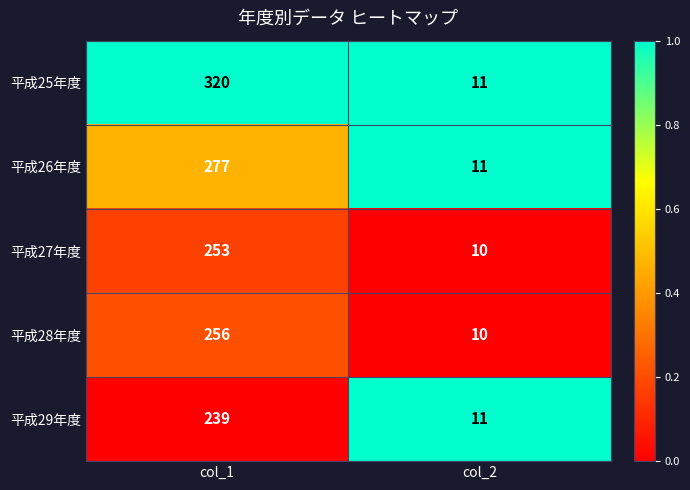

At which label is 平成27年度 closest to 131?

col_2